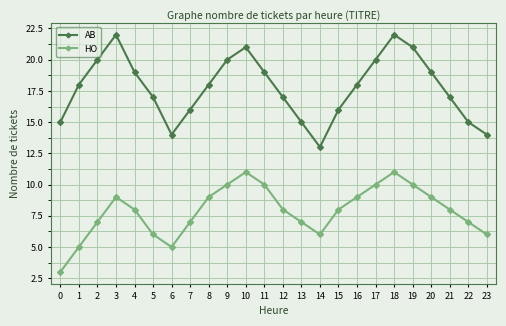

What is the difference between the maximum and minimum values in the AB series?

9